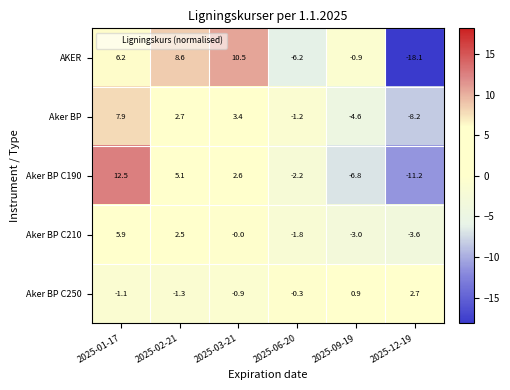

Is it true that AKER equals 2.7 at 2025-02-21?

False